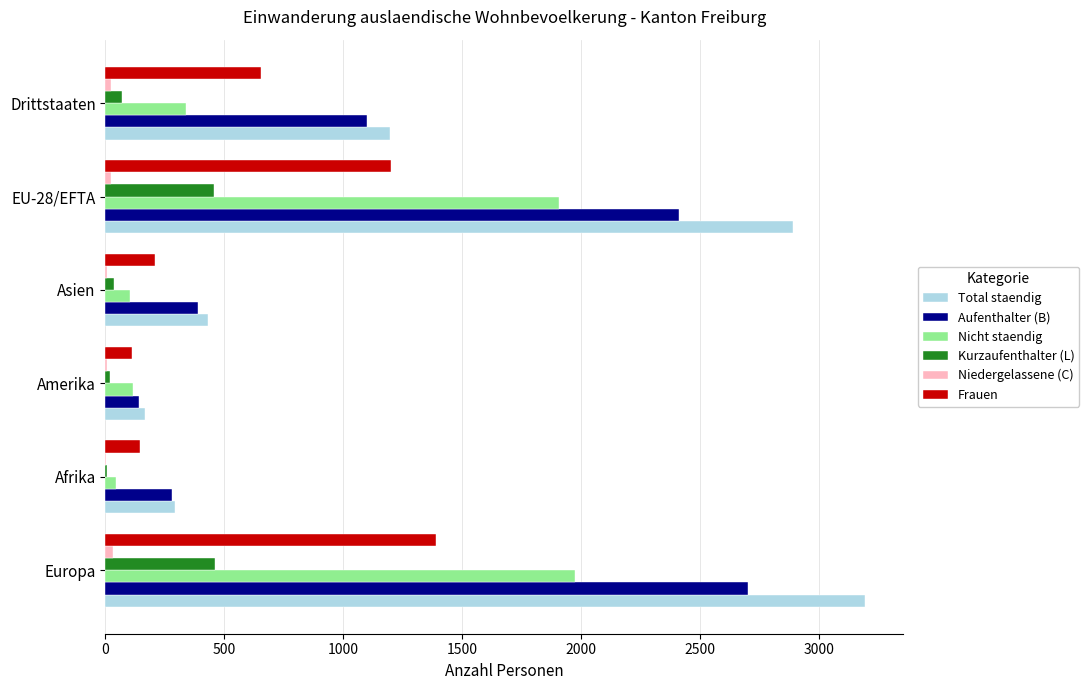

What is the maximum value for Nicht staendig?

1974